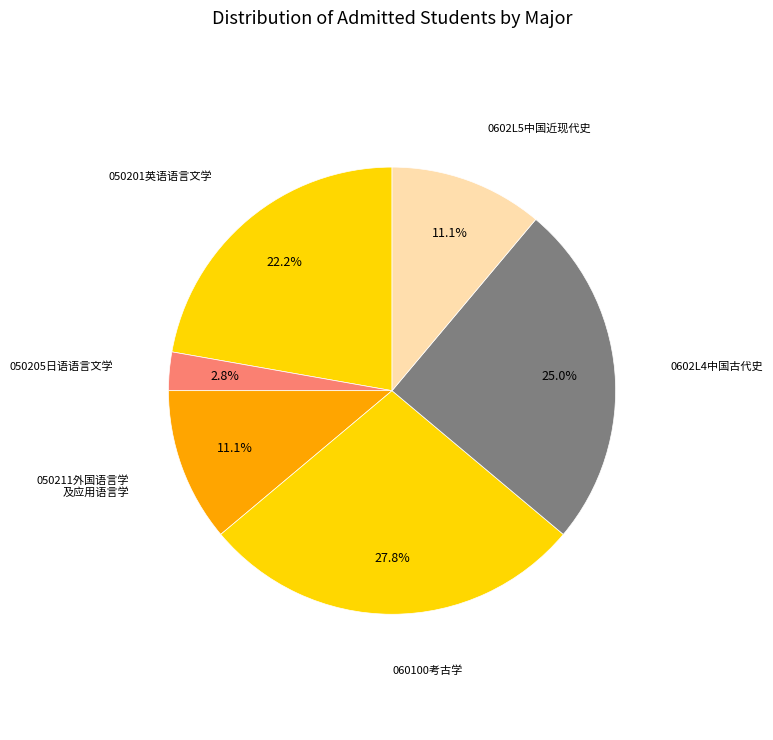

How many slices are in this pie chart?

6